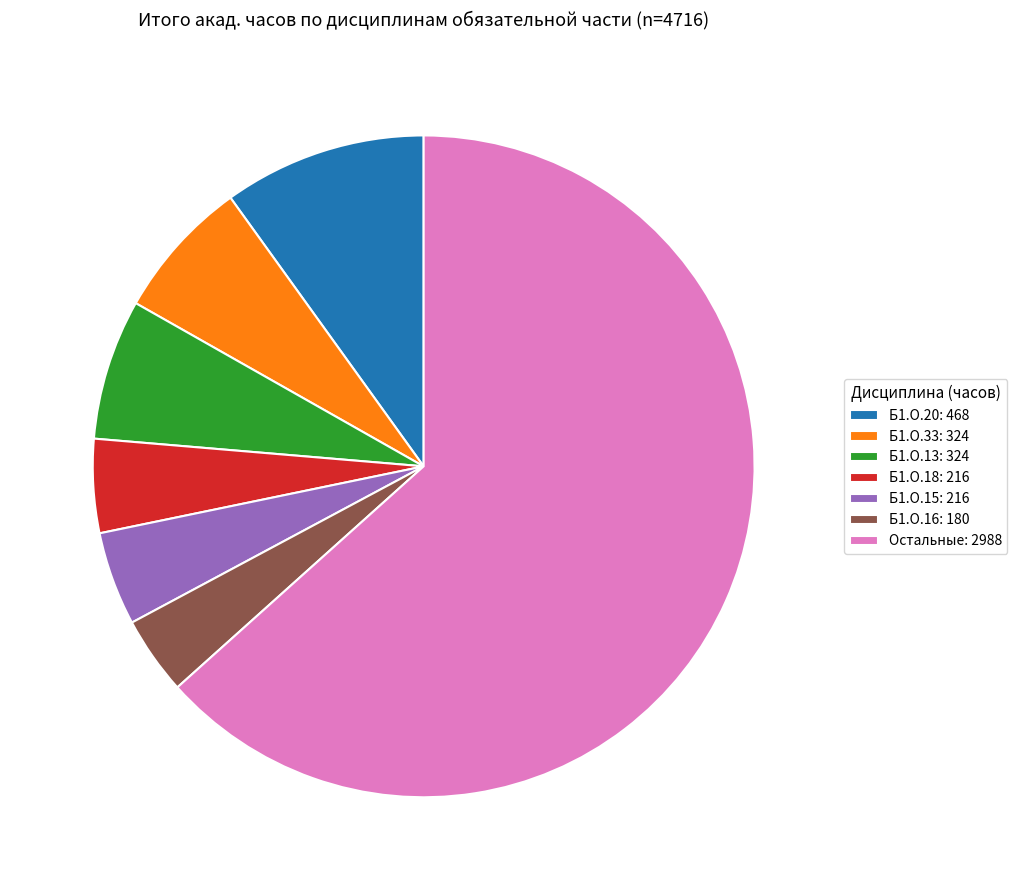

Is there a majority slice in this chart?

Yes